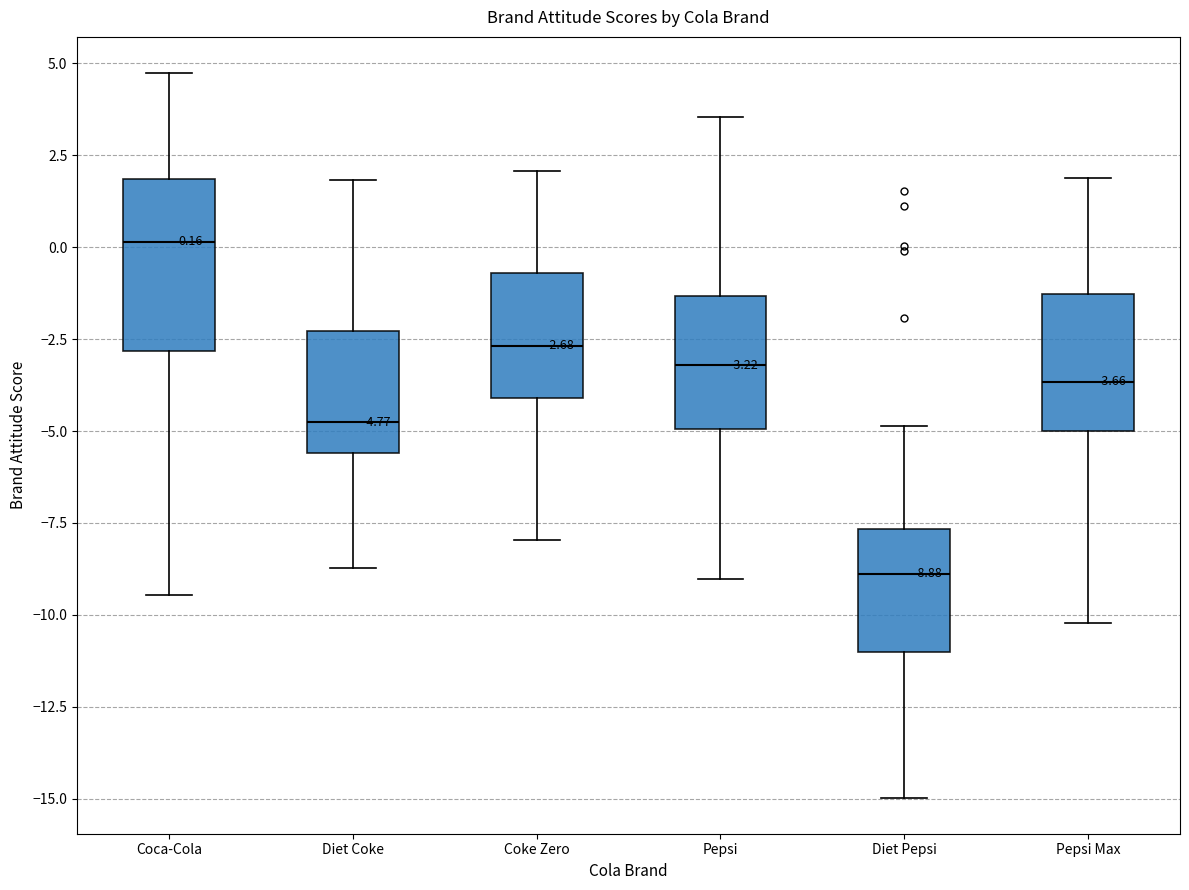

Which box's median line is the highest?

Coca-Cola